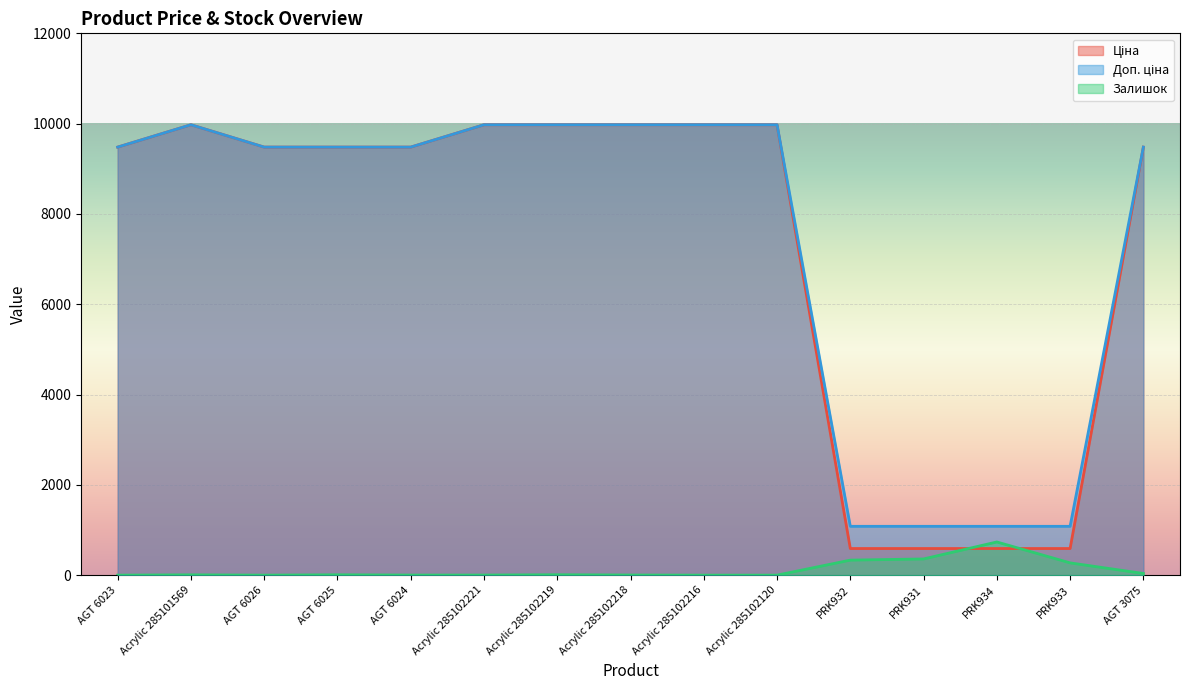

Where is Доп. ціна nearest to the value 5528?

AGT 6023